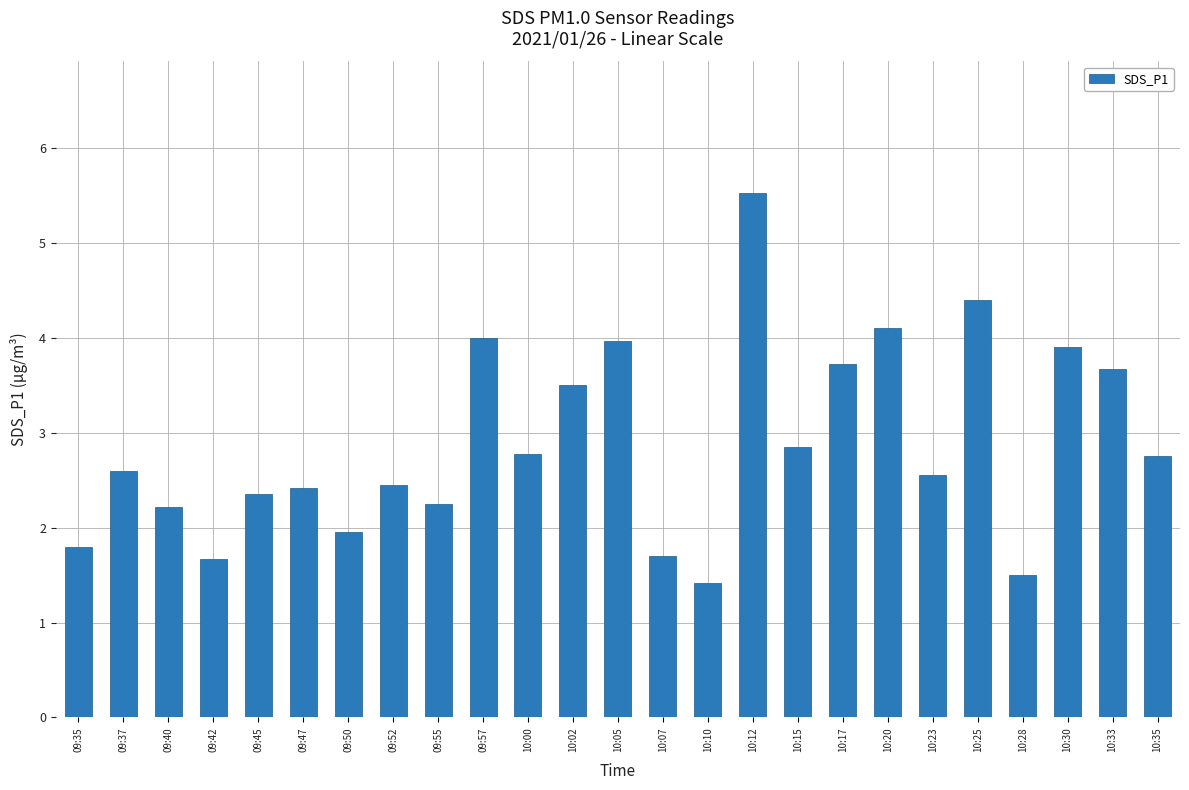

Approximately how many times larger is the value at 09:45 compared to 10:15?

0.8